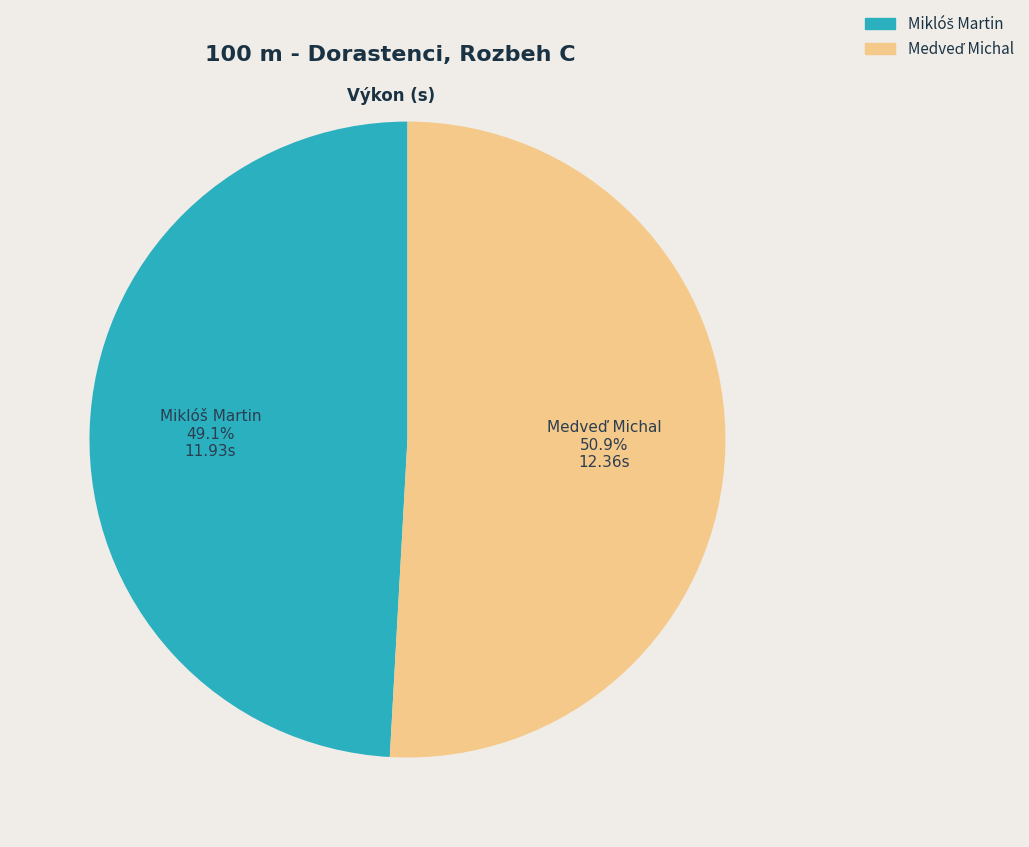

Is there any slice that represents more than half of the pie?

Yes